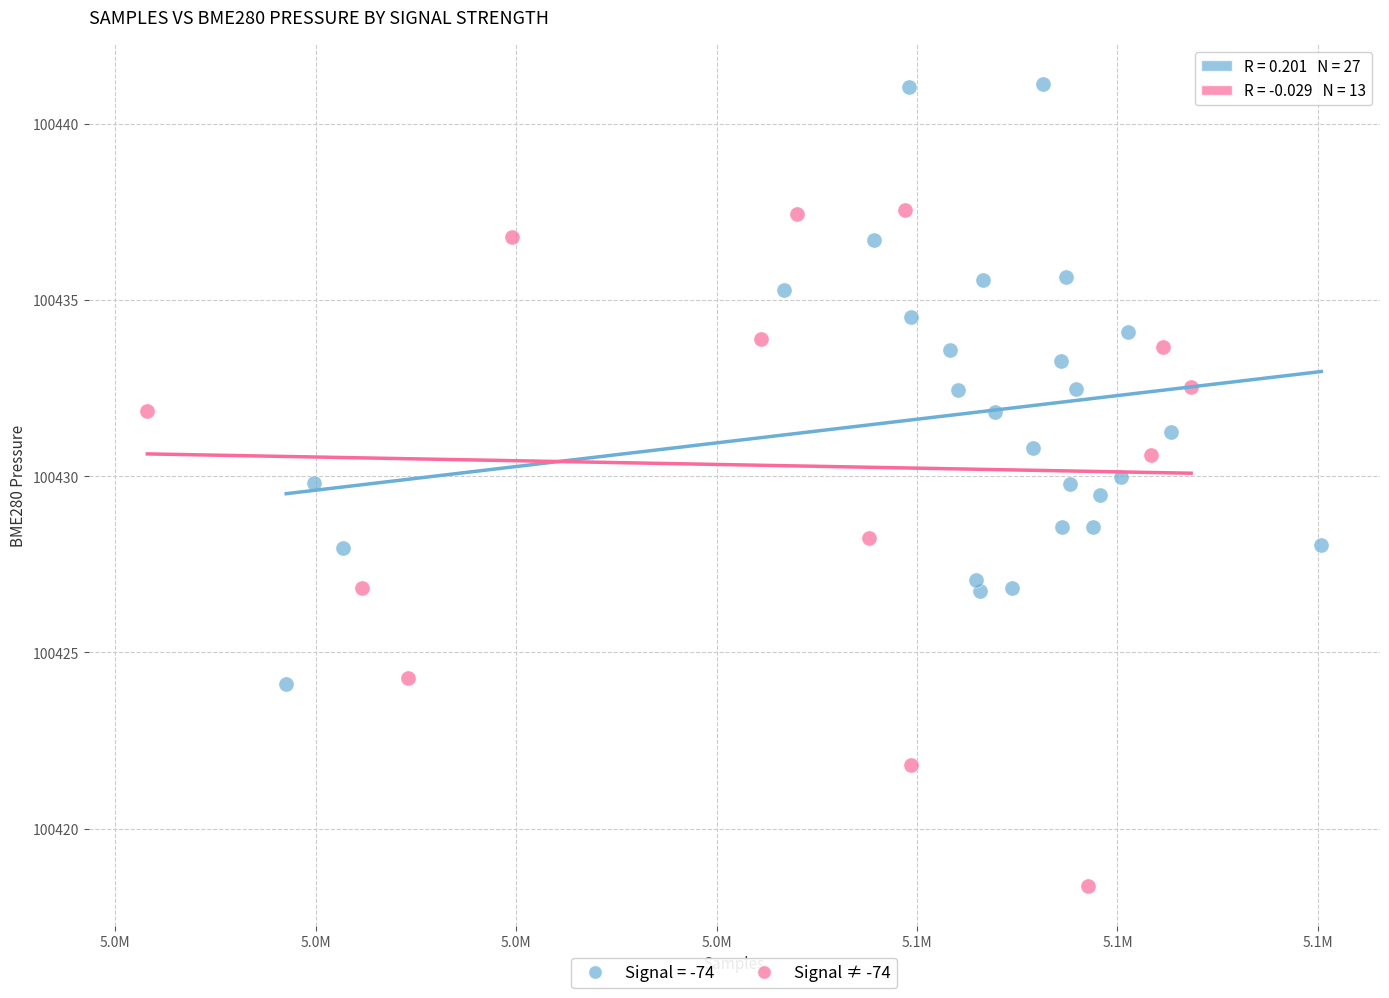

Which series has the largest Y range (max minus min)?

Signal ≠ -74